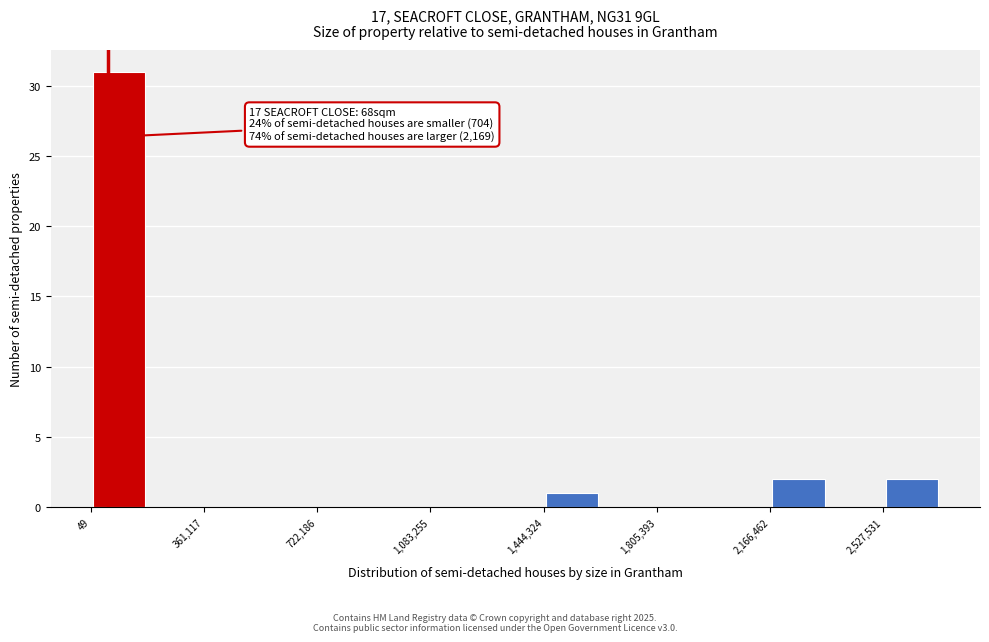

Around what value on the x-axis is the tallest bar? Give the approximate position of its centre, as read against the axis.

100000